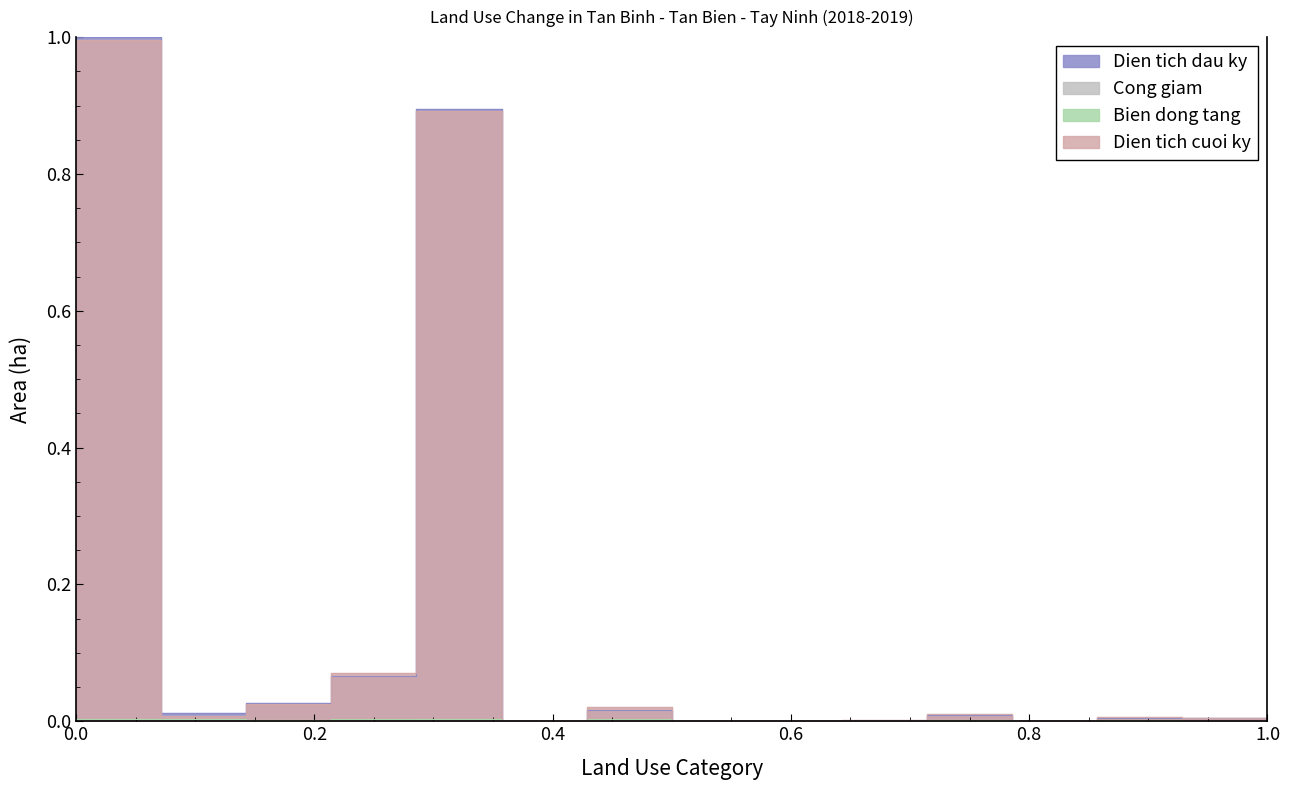

Rank the series by their maximum value, from highest to lowest.

Dien tich dau ky, Dien tich cuoi ky, Cong giam